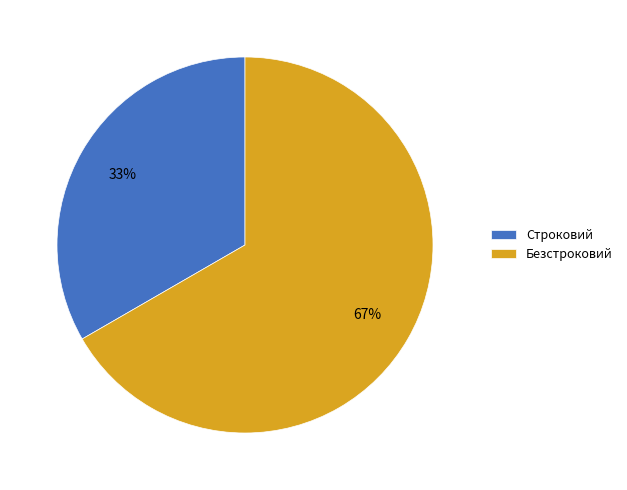

Rank the categories by value from lowest to highest.

Строковий, Безстроковий